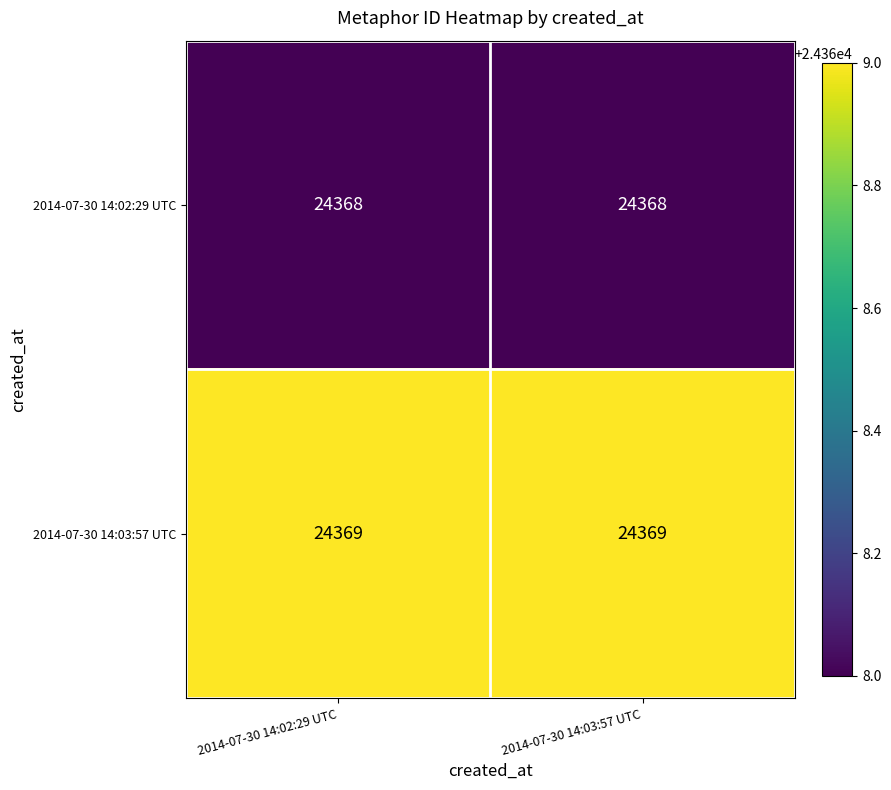

At 2014-07-30 14:02:29 UTC, list the series in order from largest to smallest.

2014-07-30 14:03:57 UTC, 2014-07-30 14:02:29 UTC